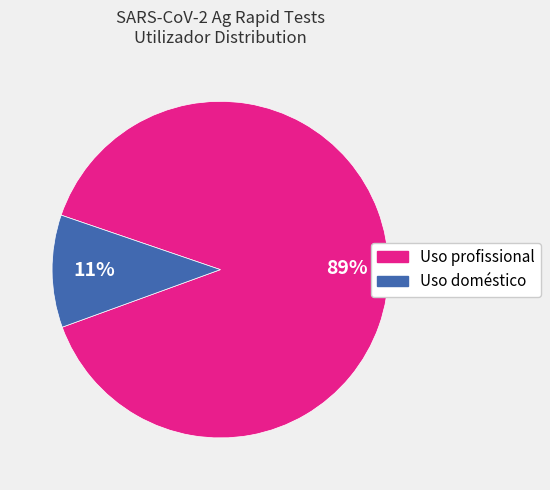

To the nearest percent, what is the difference between the largest and smallest slice percentages?

78%